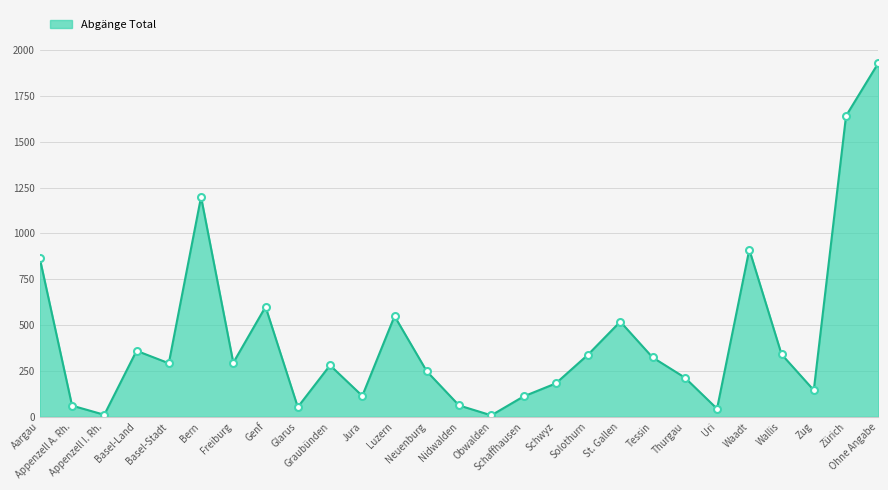

What is the difference between the maximum and minimum values?

1921